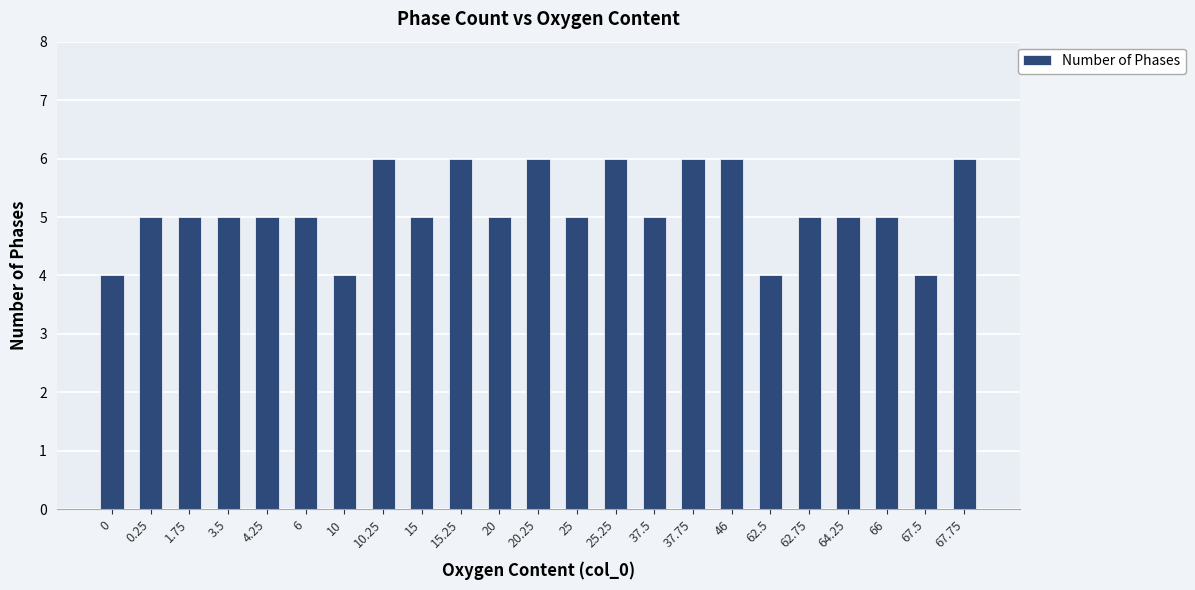

Reading right to left, list all the values displayed in this chart.

6	4	5	5	5	4	6	6	5	6	5	6	5	6	5	6	4	5	5	5	5	5	4